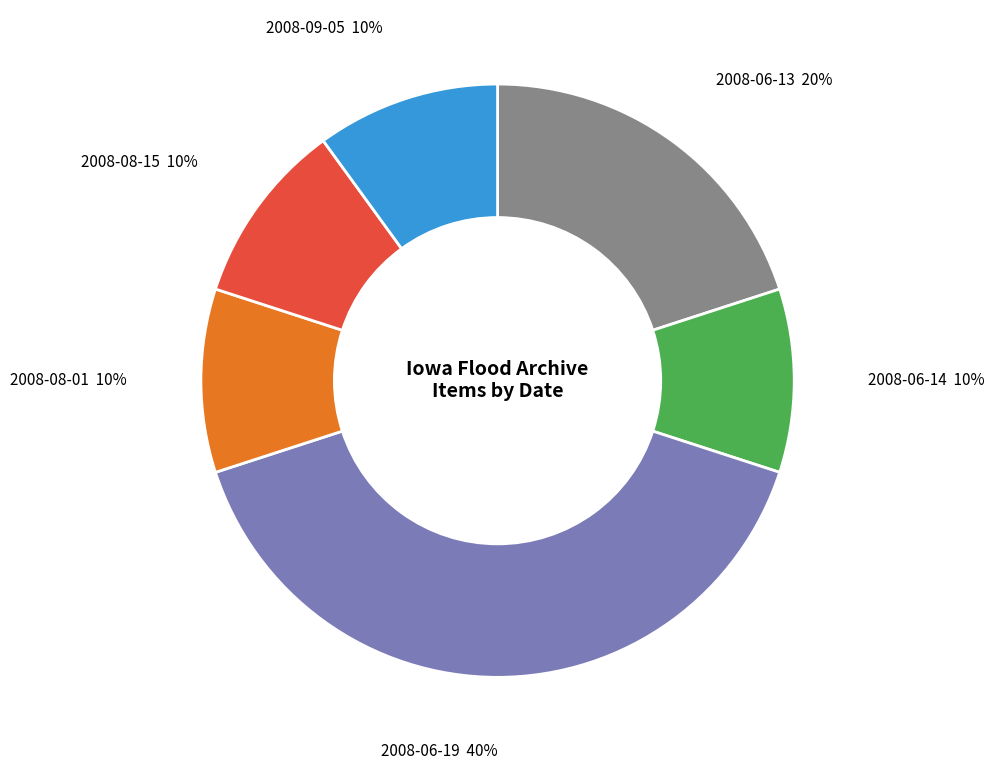

True or false: 2008-08-01 accounts for 3% of the total.

False